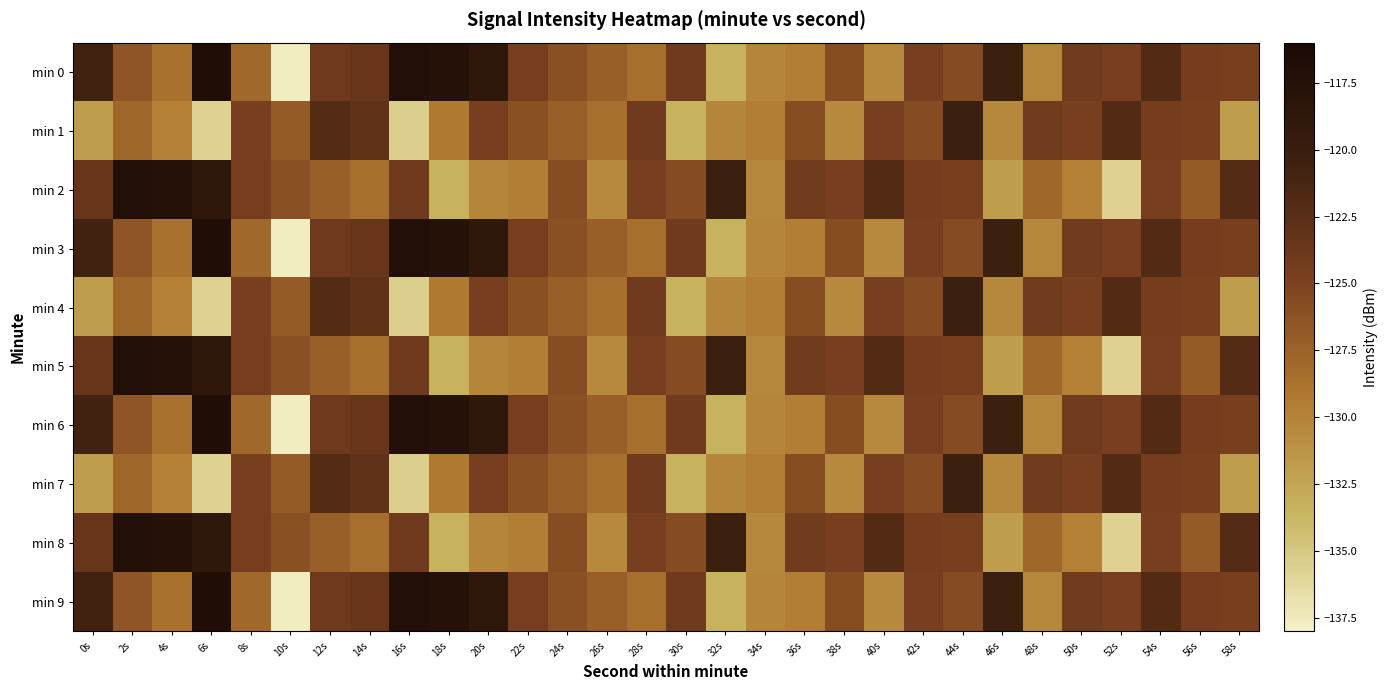

At which category is the sum across all series the highest?

6s